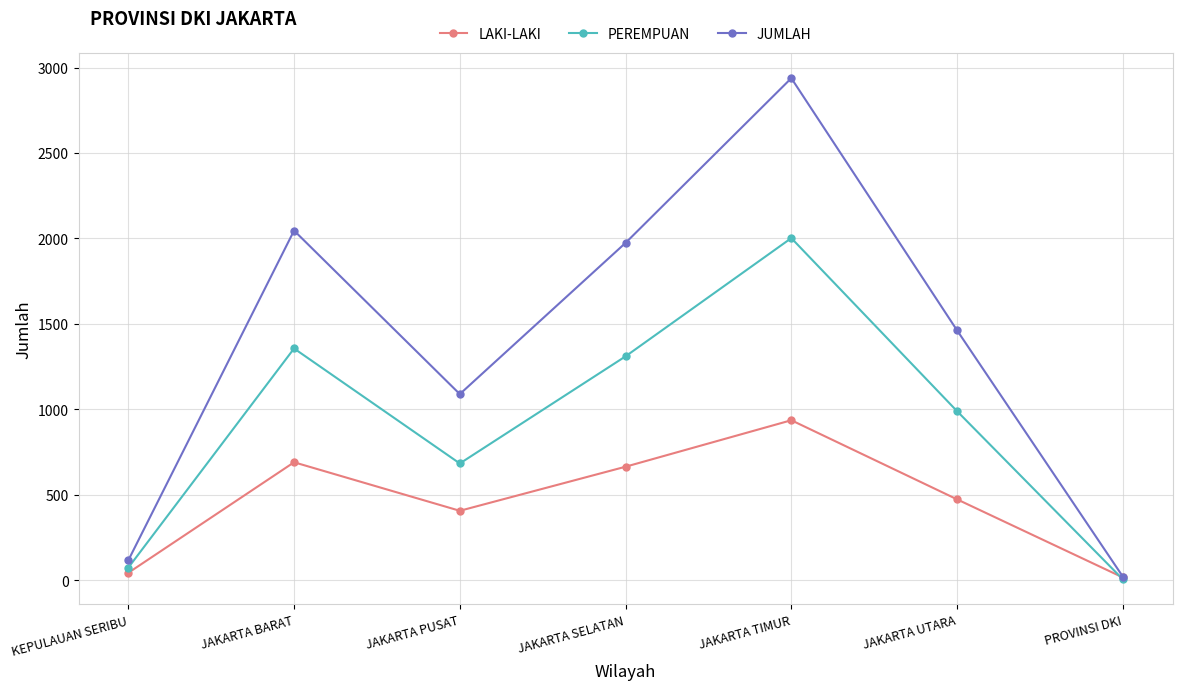

Does the chart have visible grid lines?

Yes